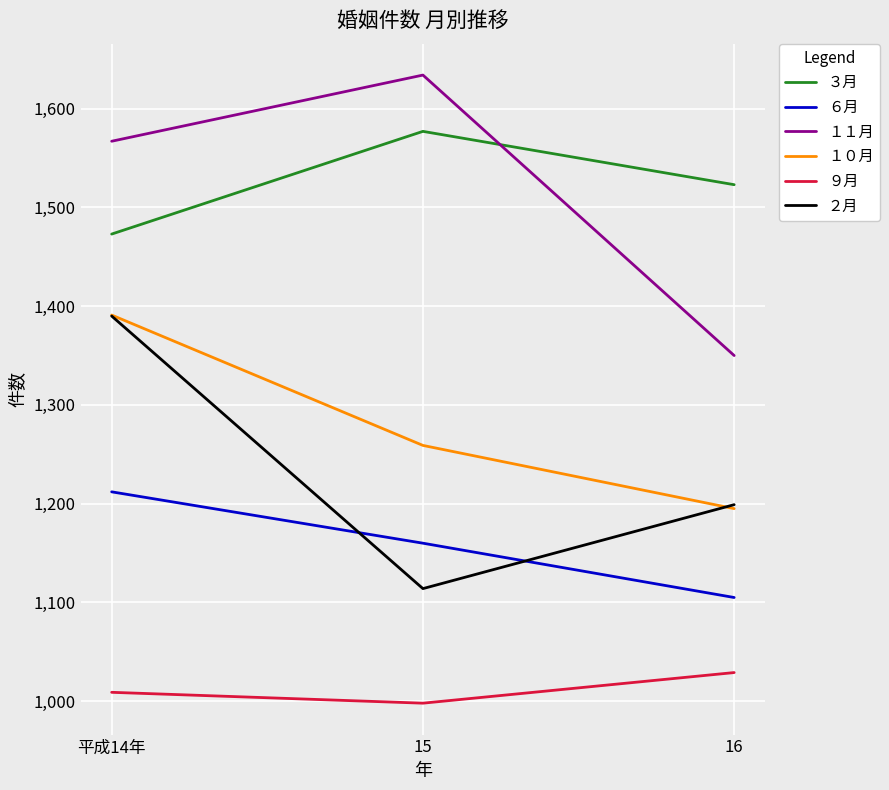

At which category does the chart reach its peak across all series?

15